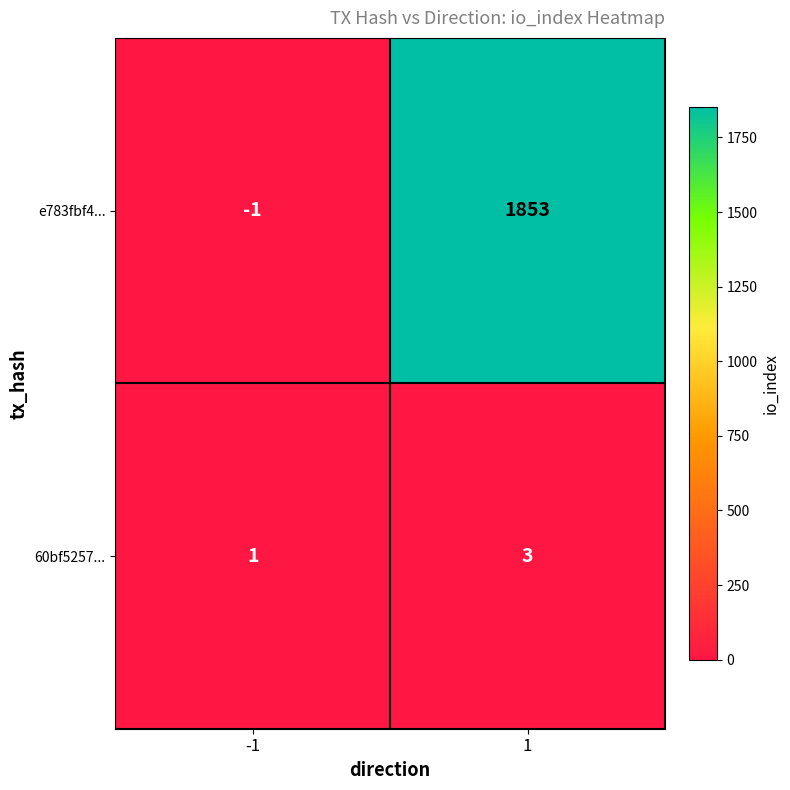

What is the highest value of the 60bf5257... series?

3